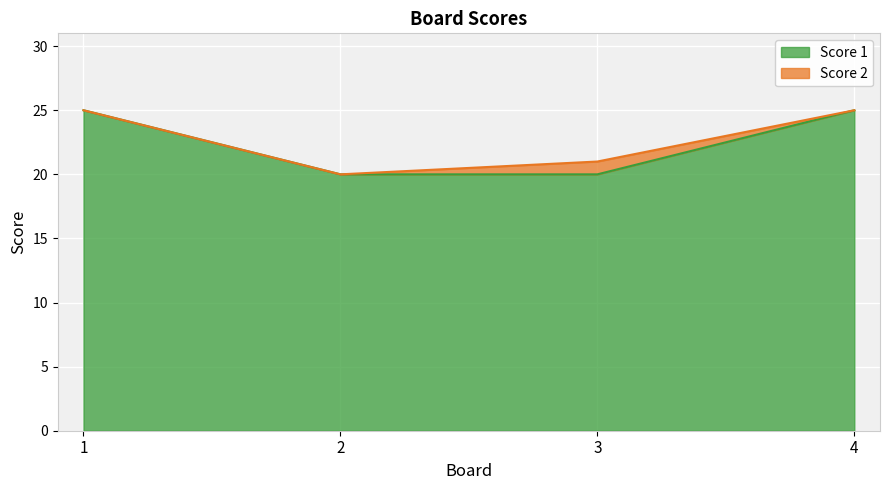

How many lines are shown in the chart?

2